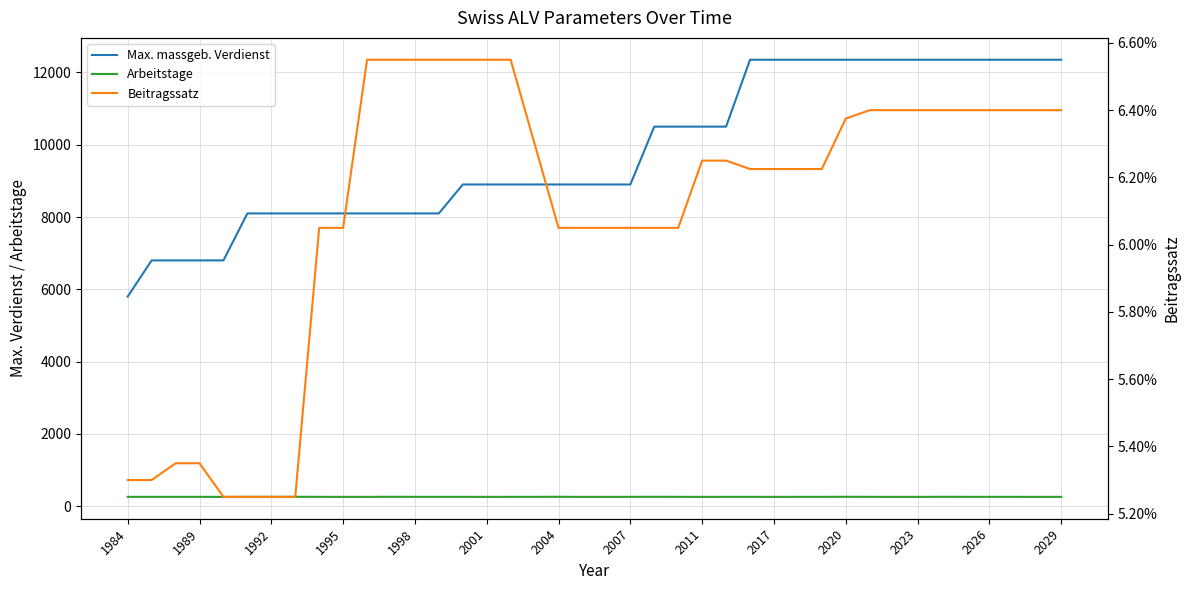

Does the chart display data point markers on the line(s)?

No